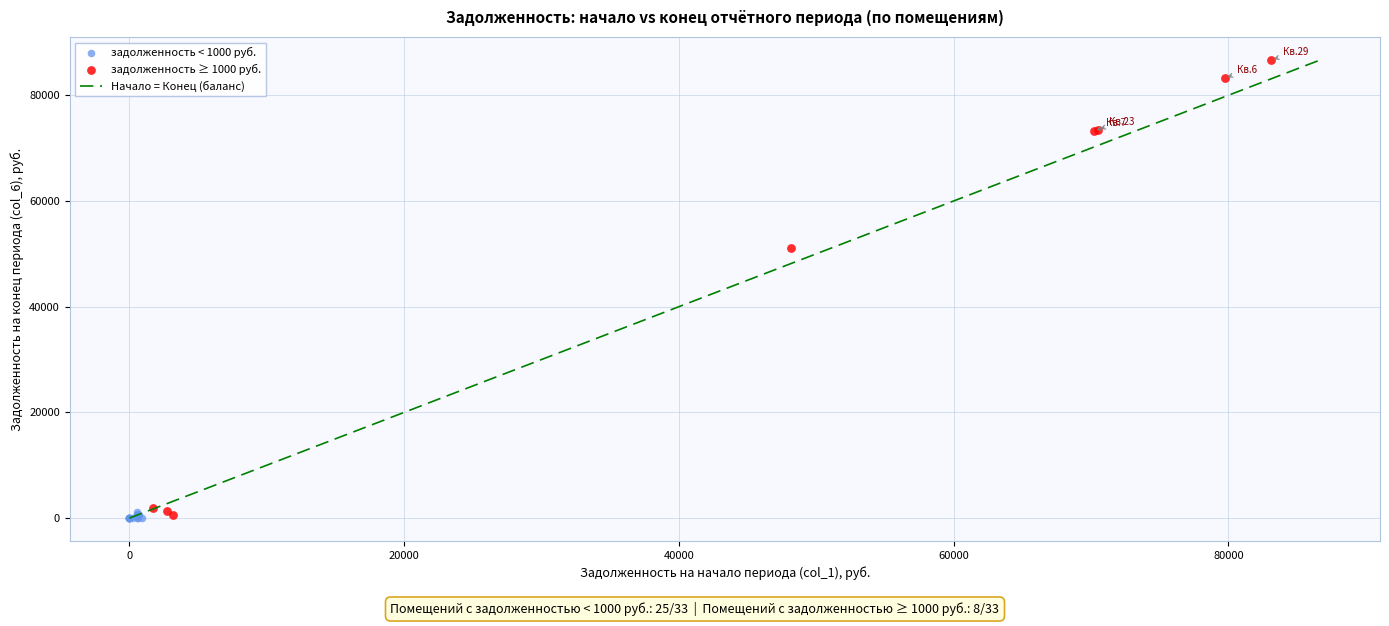

Which series has the largest Y range (max minus min)?

задолженность ≥ 1000 руб.